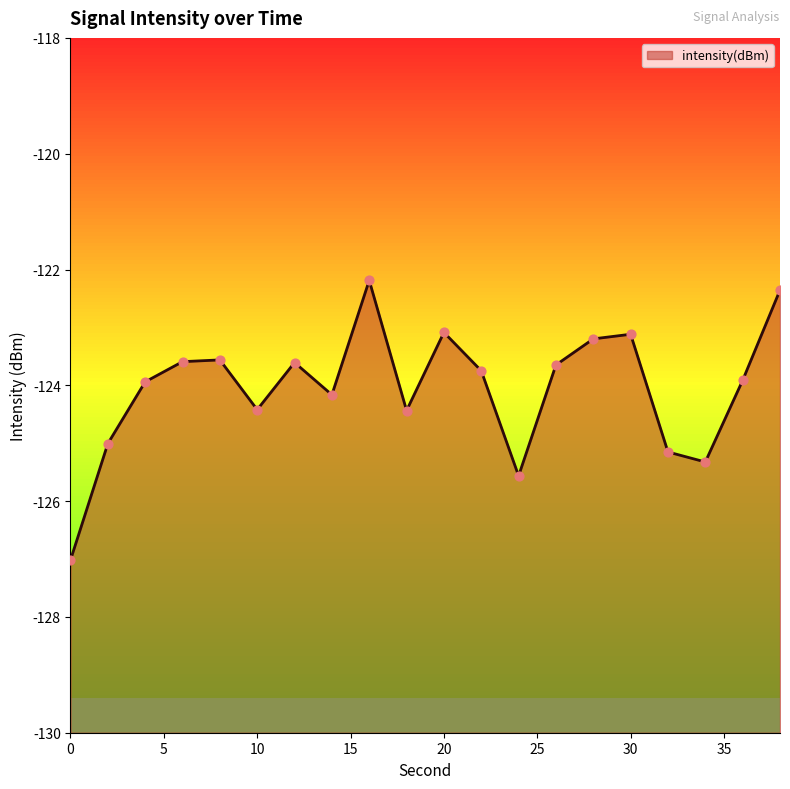

Which has a higher value, 16 or 32?

16